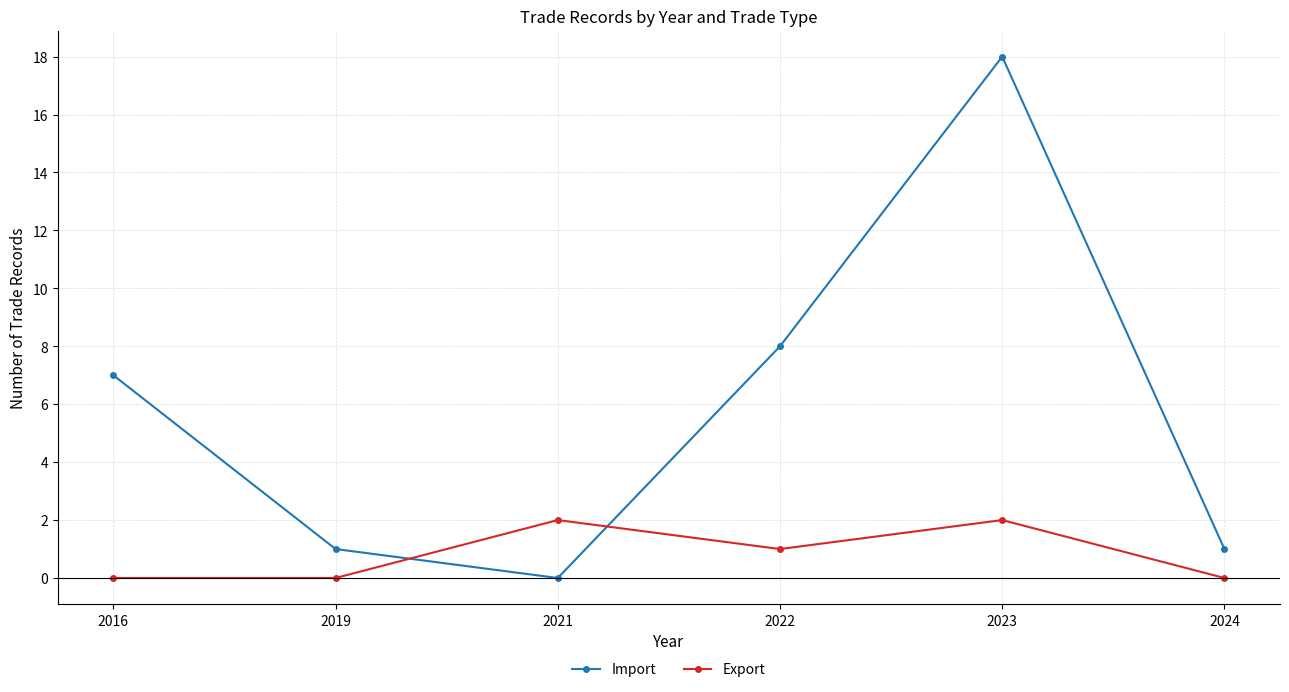

Which series has the largest total across all categories?

Import